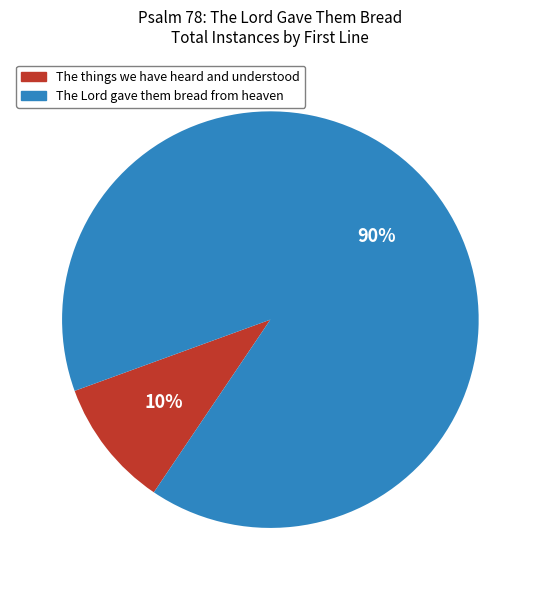

Is the sum of The things we have heard and understood and The Lord gave them bread from heaven greater than half?

Yes